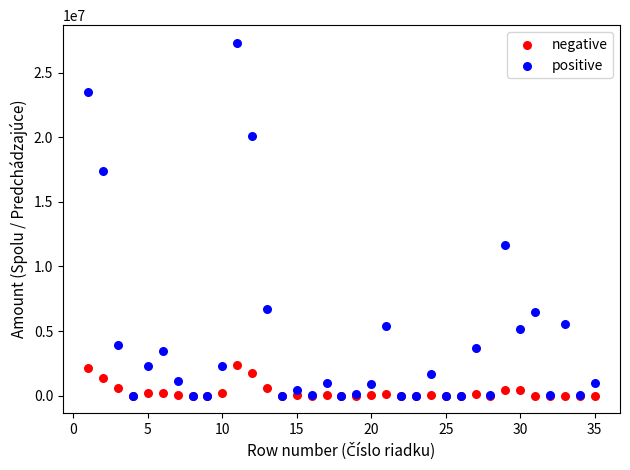

In the positive series, what Y value is closest to 13658845?

11637702.6